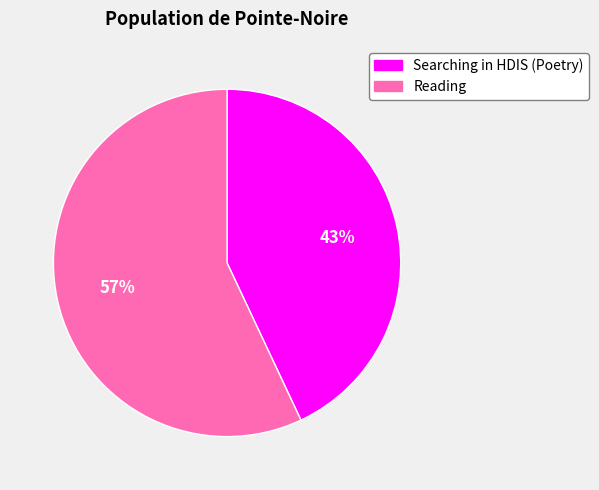

What is the ratio of the value at Reading to the value at Searching in HDIS (Poetry)?

1.3